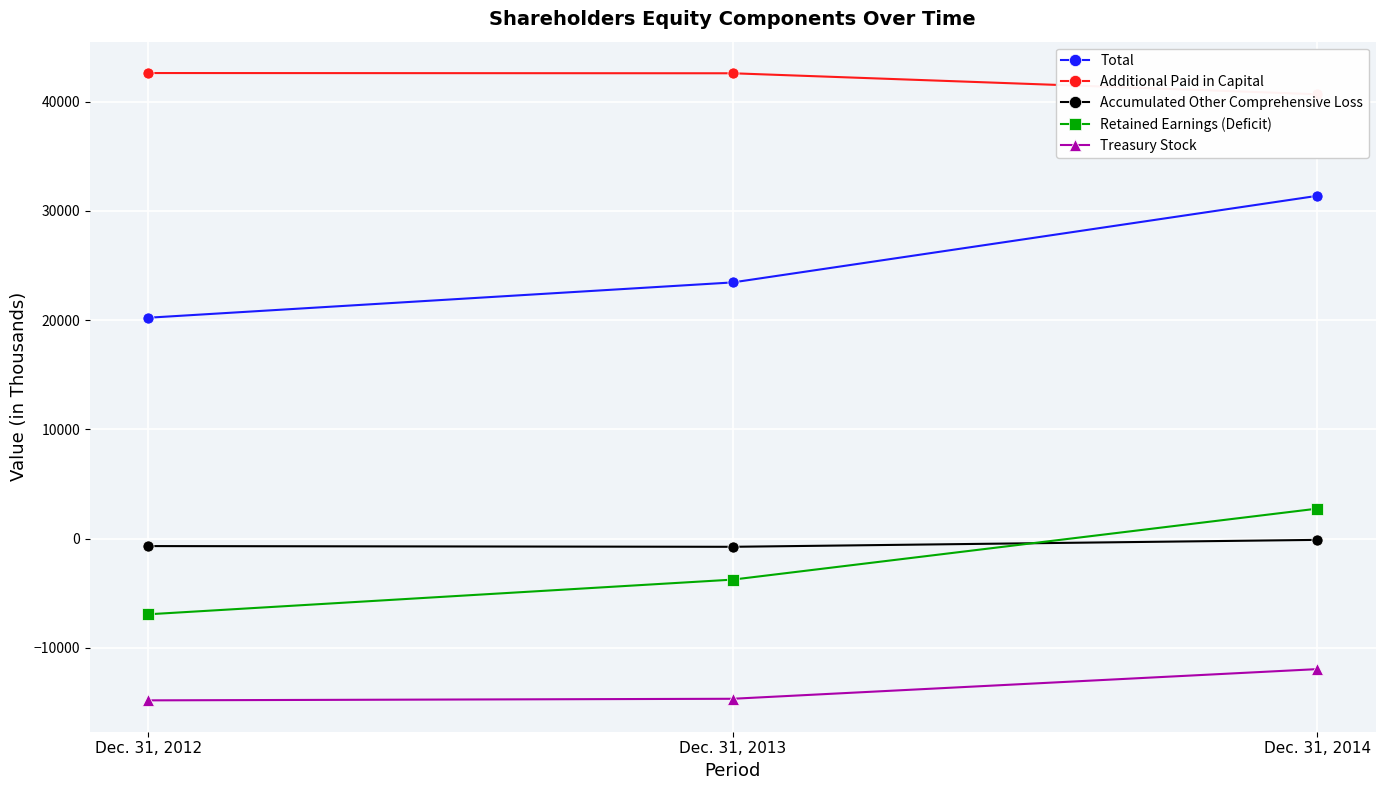

What is the value of the Accumulated Other Comprehensive Loss point at the 1st from the left?

-677